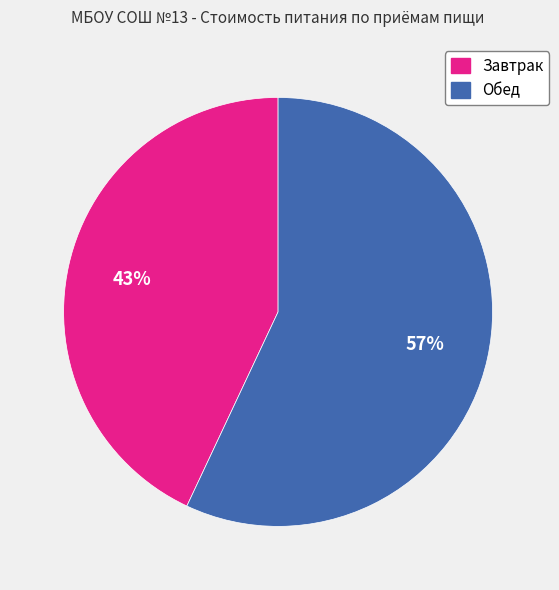

Combined, do Обед and Завтрак account for over 50%?

Yes